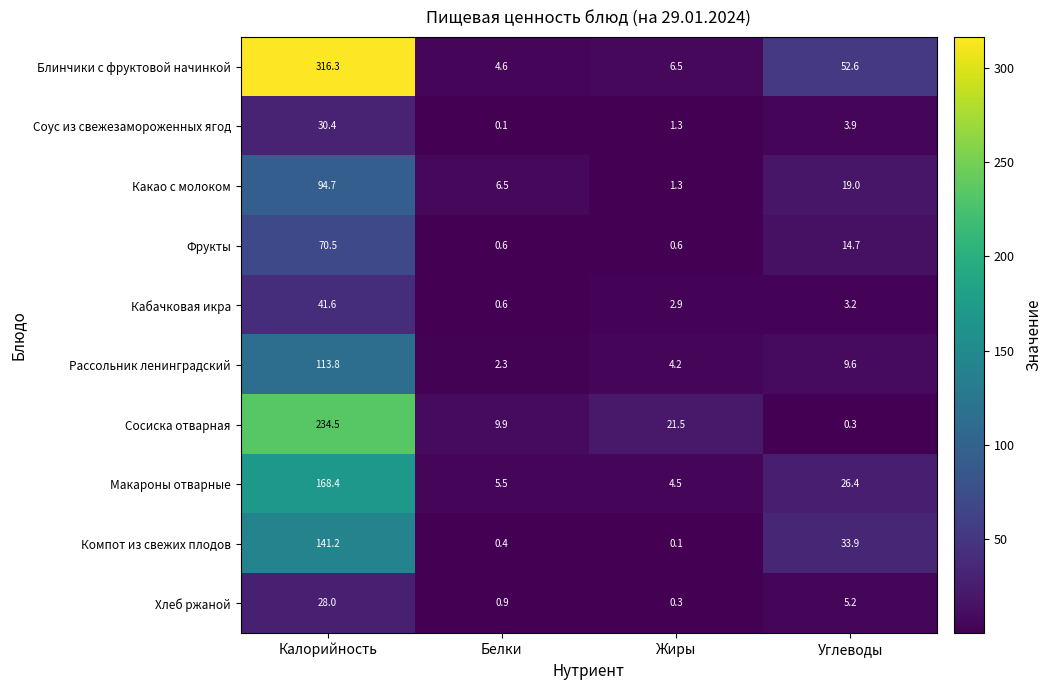

What is the lowest value of the Блинчики с фруктовой начинкой series?

4.6